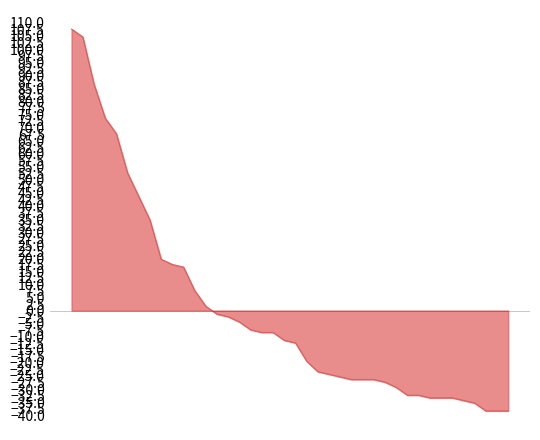

Reading left to right, list all the values displayed in this chart.

107.6	104.6	86.6	73.6	67.6	52.6	43.6	34.6	19.6	17.6	16.6	7.6	1.6	-1.4	-2.4	-4.4	-7.4	-8.4	-8.4	-11.4	-12.4	-19.4	-23.4	-24.4	-25.4	-26.4	-26.4	-26.4	-27.4	-29.4	-32.4	-32.4	-33.4	-33.4	-33.4	-34.4	-35.4	-38.4	-38.4	-38.4